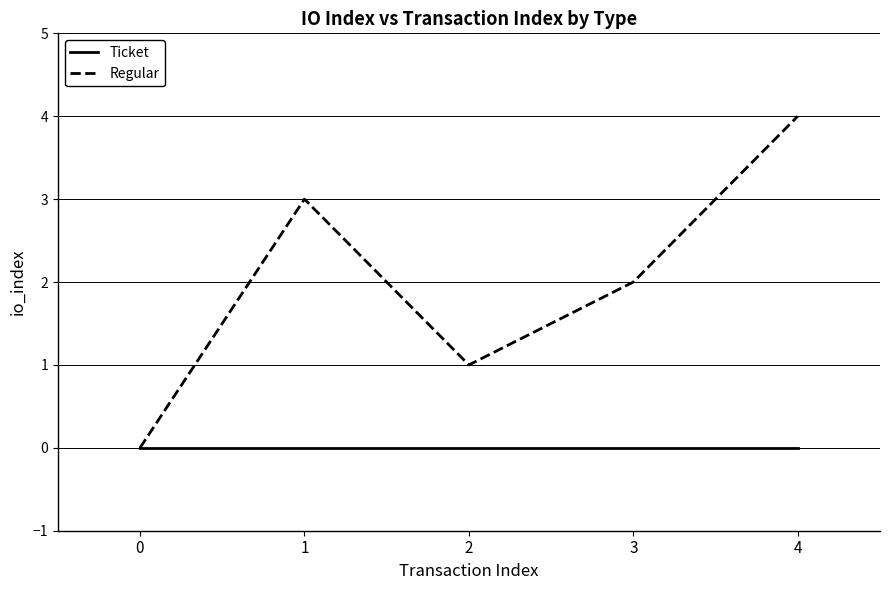

Which series has the largest range (max minus min)?

Regular